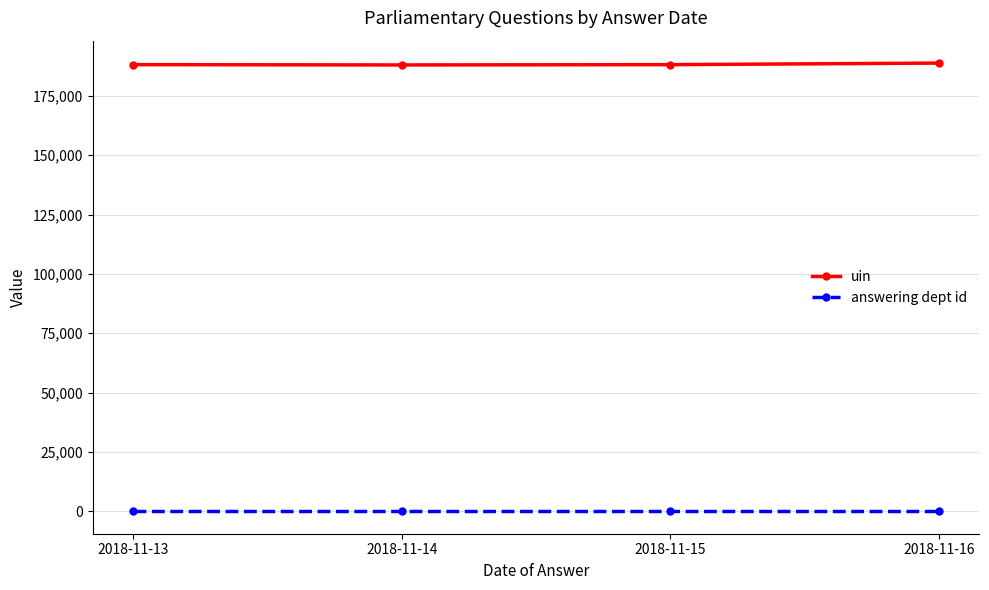

True or false: uin and answering dept id intersect in this chart.

False